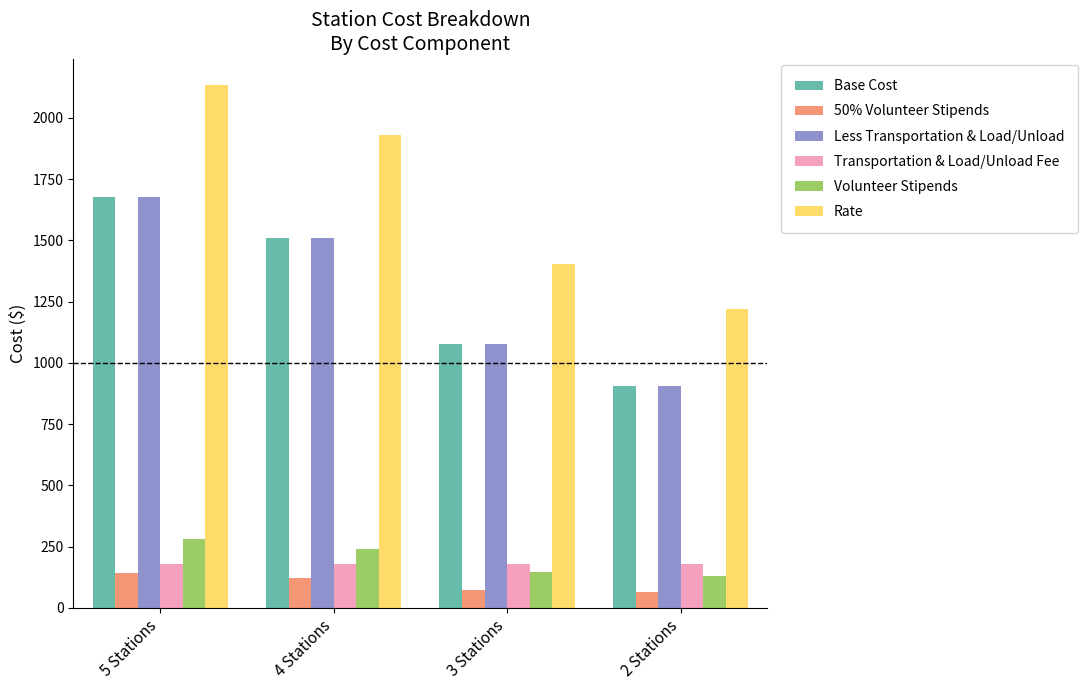

What is the value of the 50% Volunteer Stipends bar at the 2nd from the left?

120.8